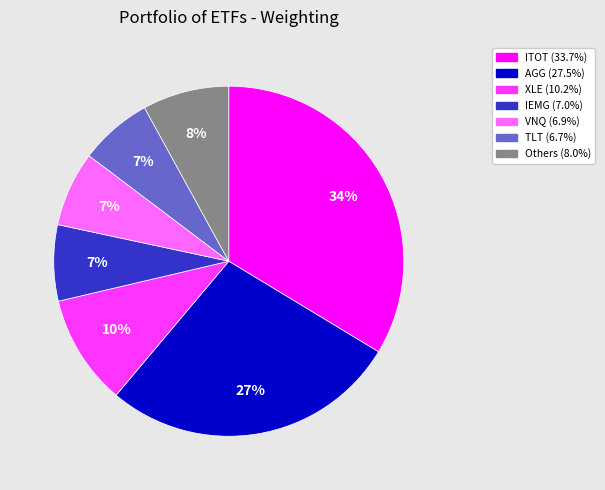

To the nearest percent, what is the average slice percentage?

14%